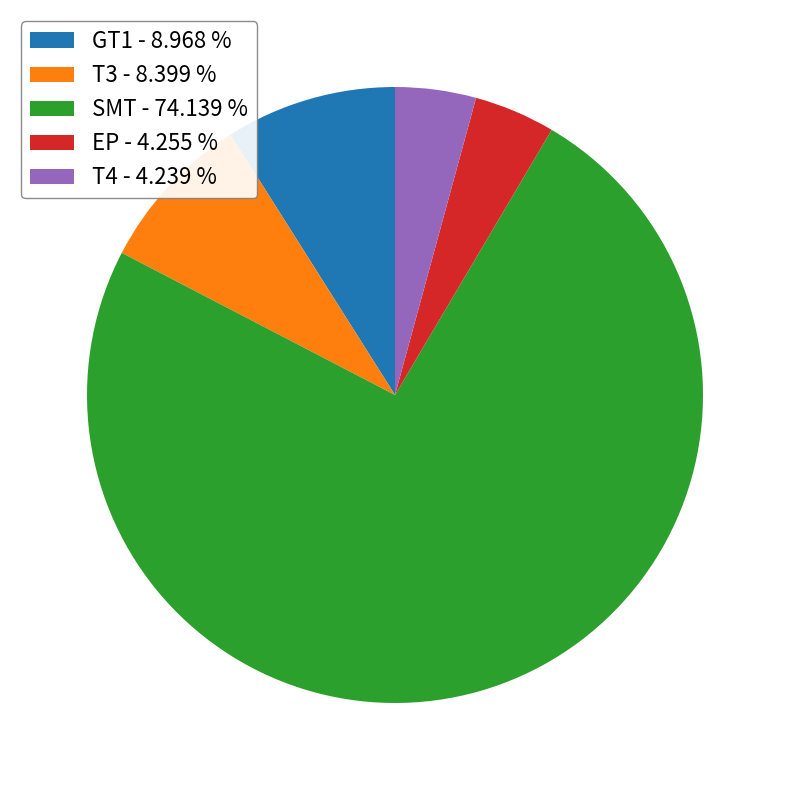

Does any single category account for the majority?

Yes